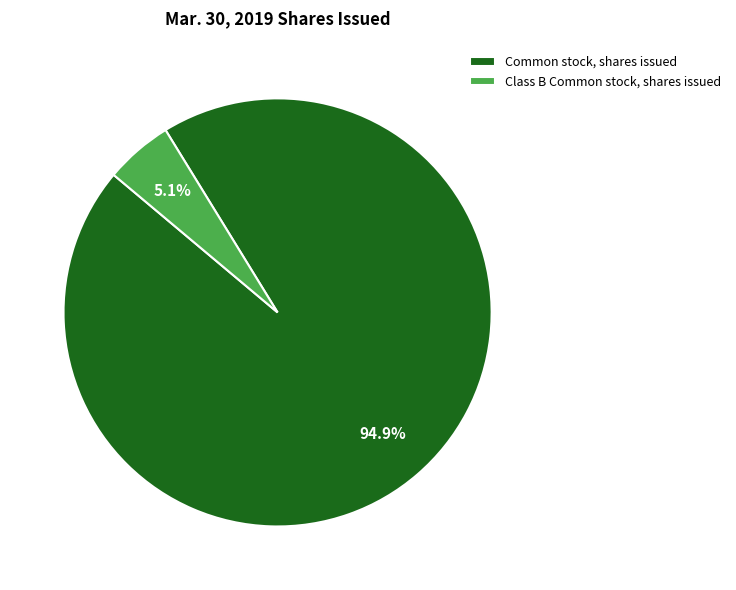

How many slices are in this pie chart?

2